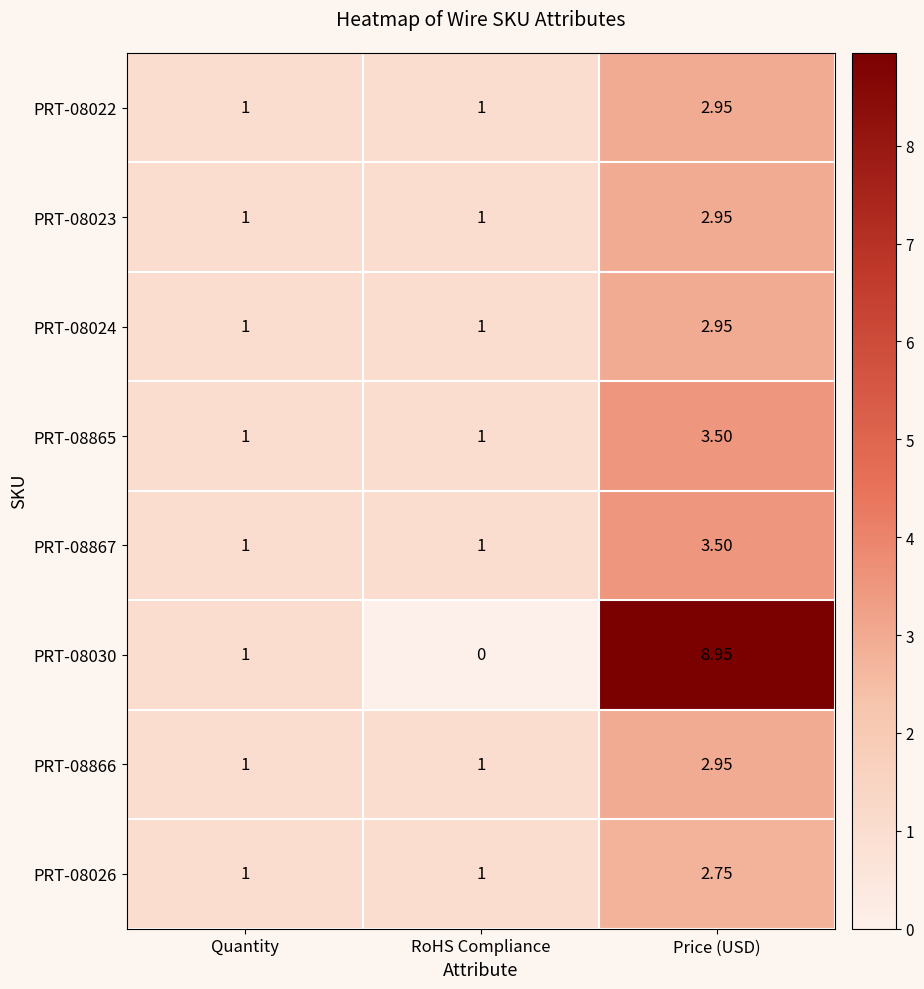

At which category is the sum across all series the highest?

Price (USD)